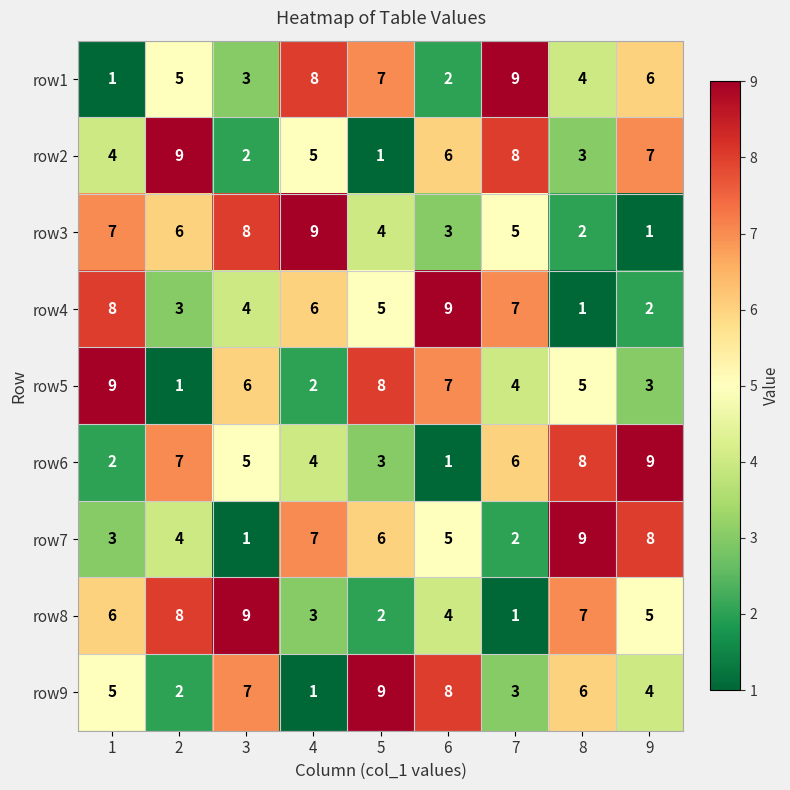

What value does the row1 series have at 4?

8